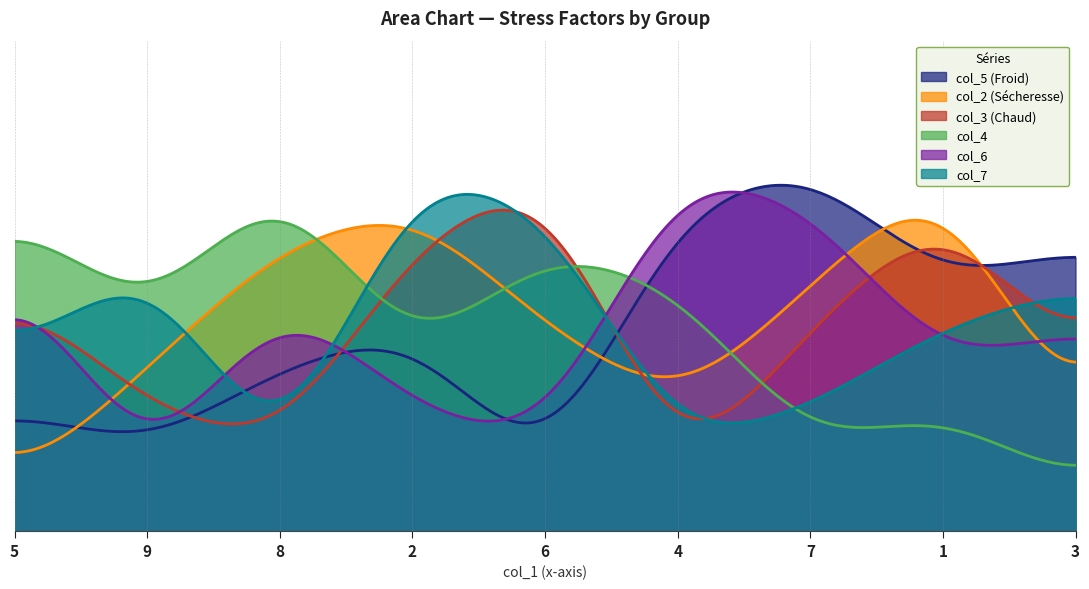

The value of col_5 at 3 is 9. True or false?

False